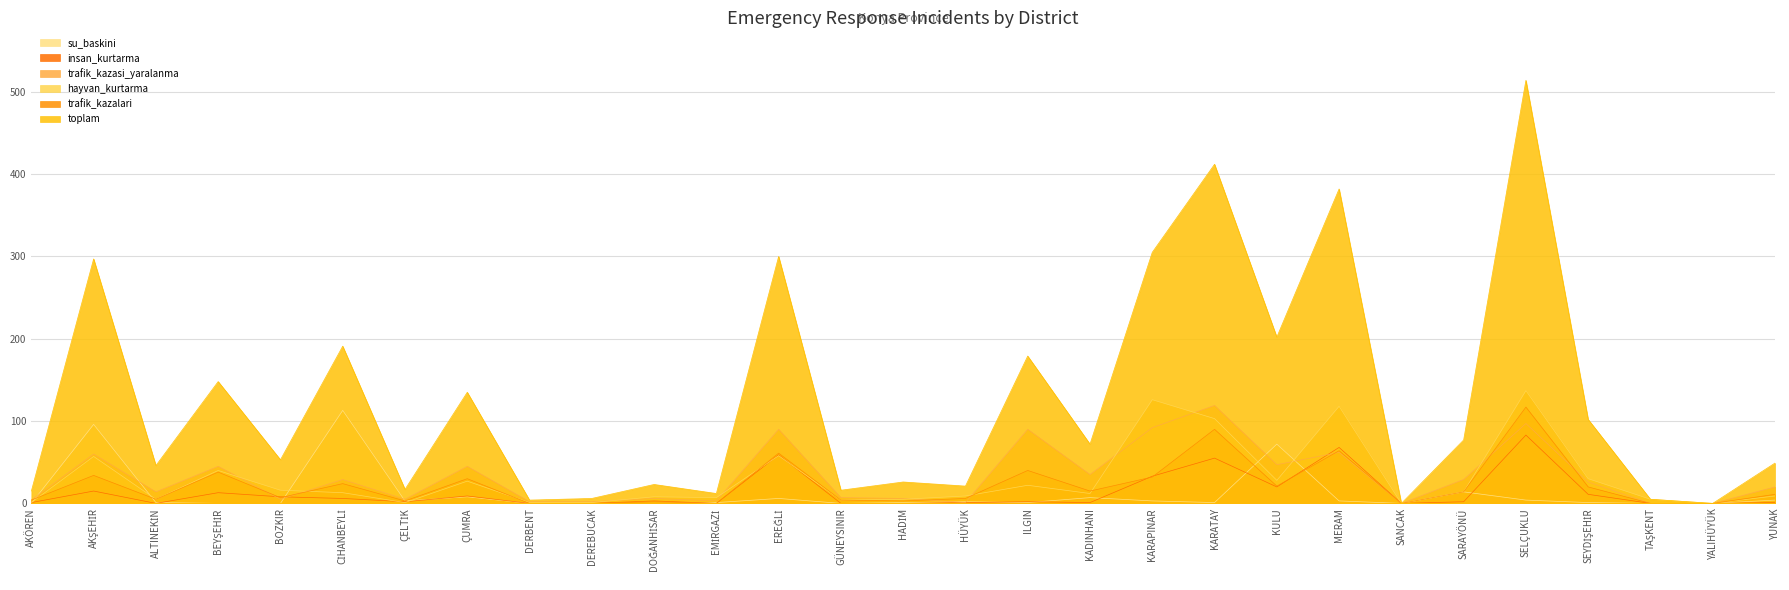

What is the difference between the insan_kurtarma values at SELÇUKLU and AKŞEHİR?

68